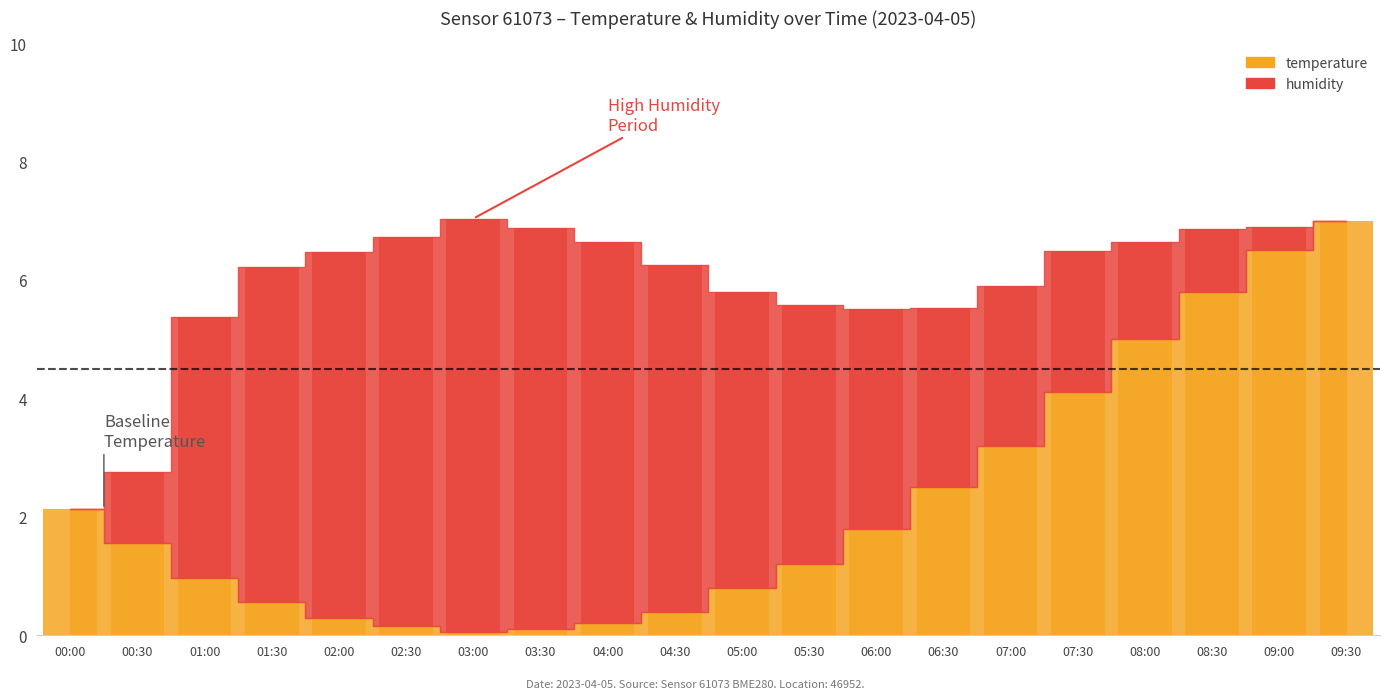

What is the difference between the maximum and minimum values?

7.0